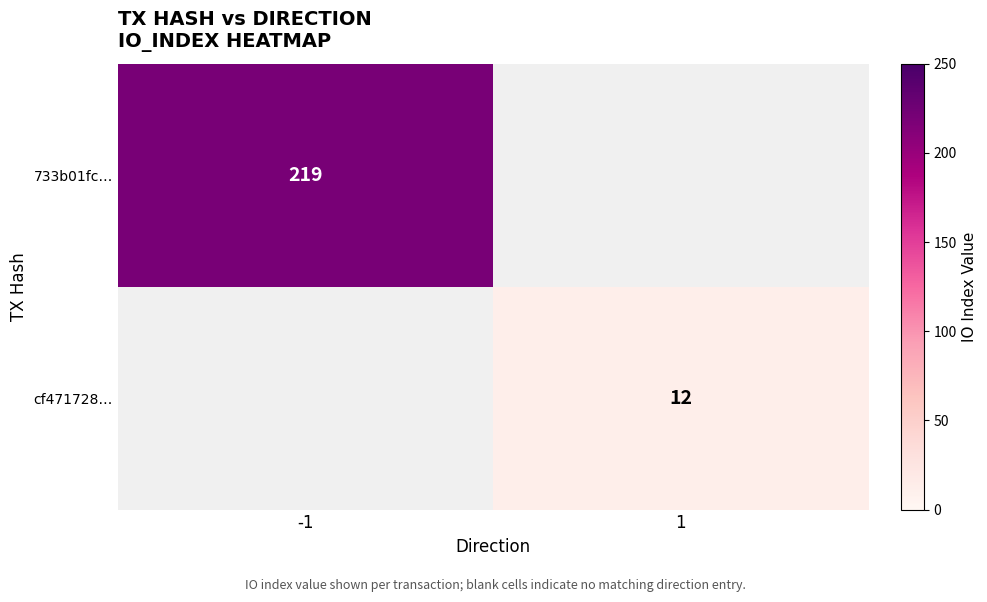

Is it true that cf471728… equals 7 at 1?

False